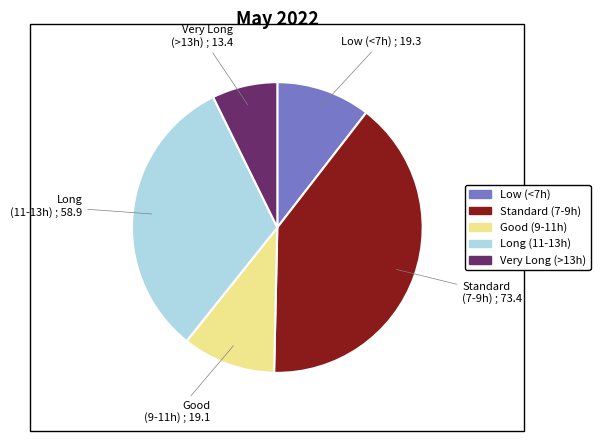

Is there any slice that represents more than half of the pie?

No